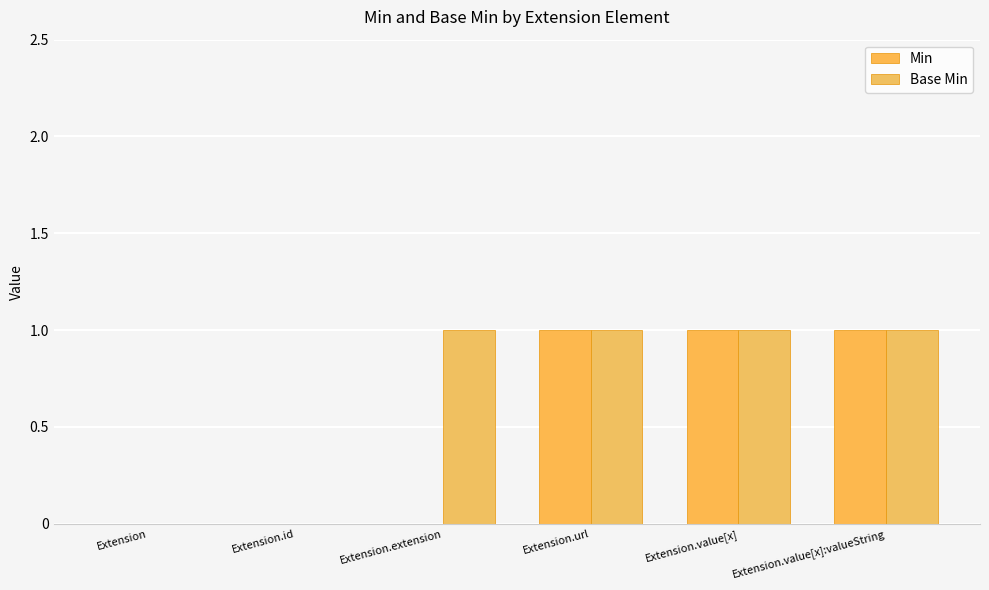

What are all the series names shown in the legend?

Min, Base Min